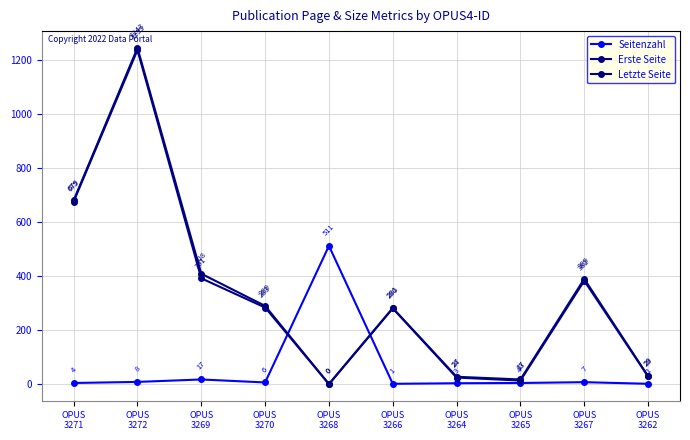

The Seitenzahl series shows 1 at OPUS
3266. True or false?

False